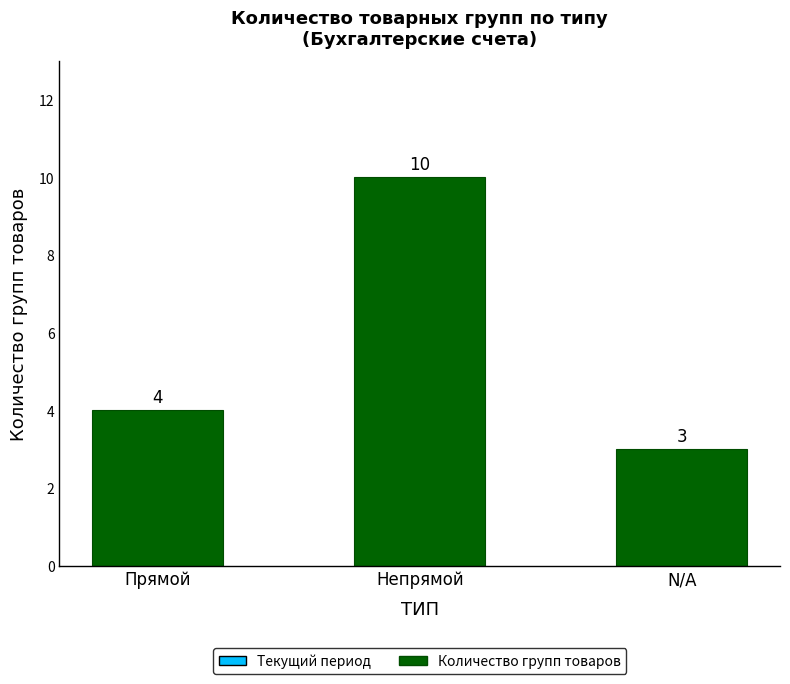

Which has a higher value, Непрямой or N/A?

Непрямой